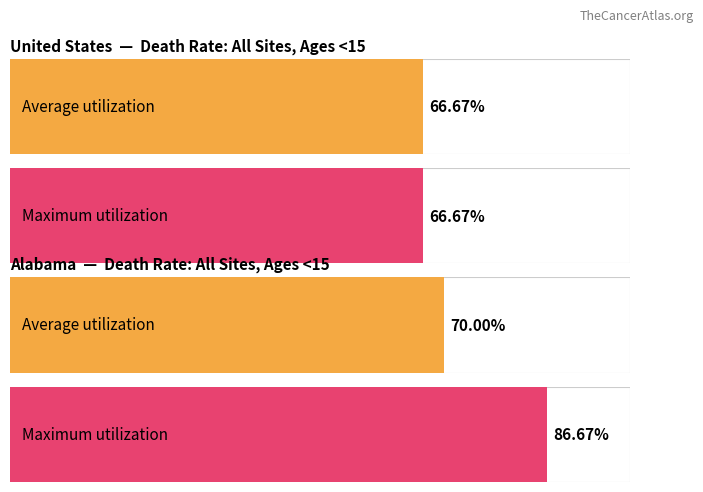

List the labels in order of Upper 95% CI value, largest first.

Alabama, United States